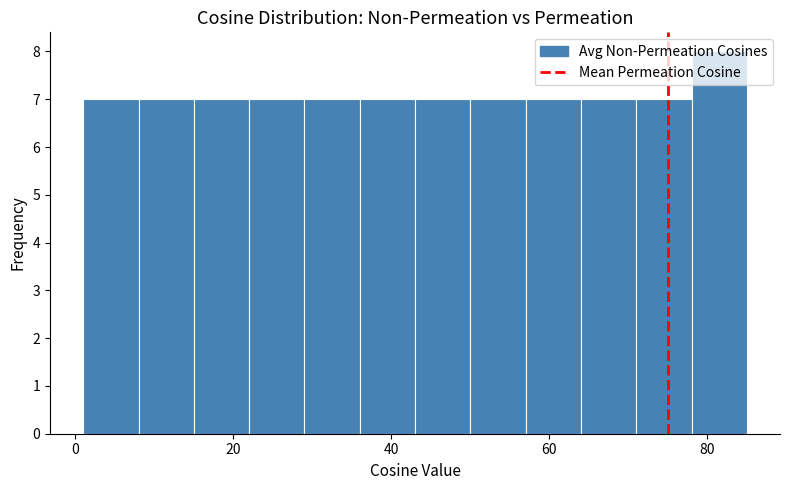

Read against the x-axis, roughly where is the centre of the tallest bar?

82